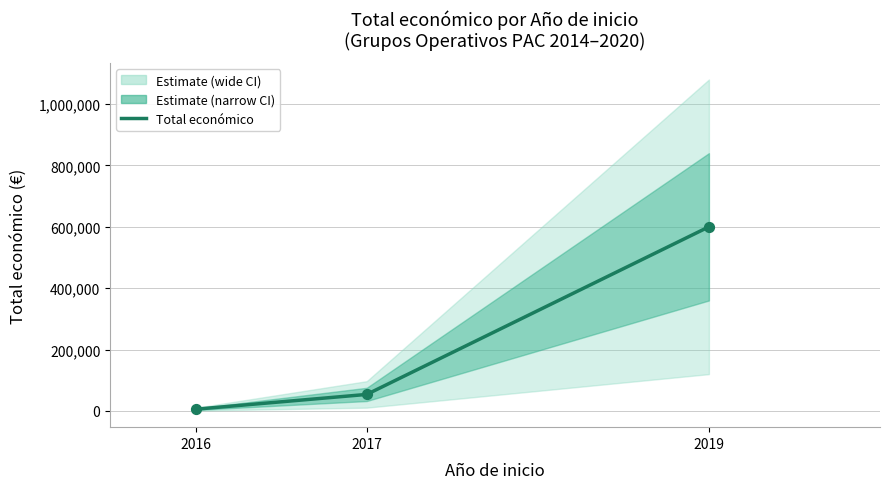

Between 2017 and 2019, which is larger?

2019